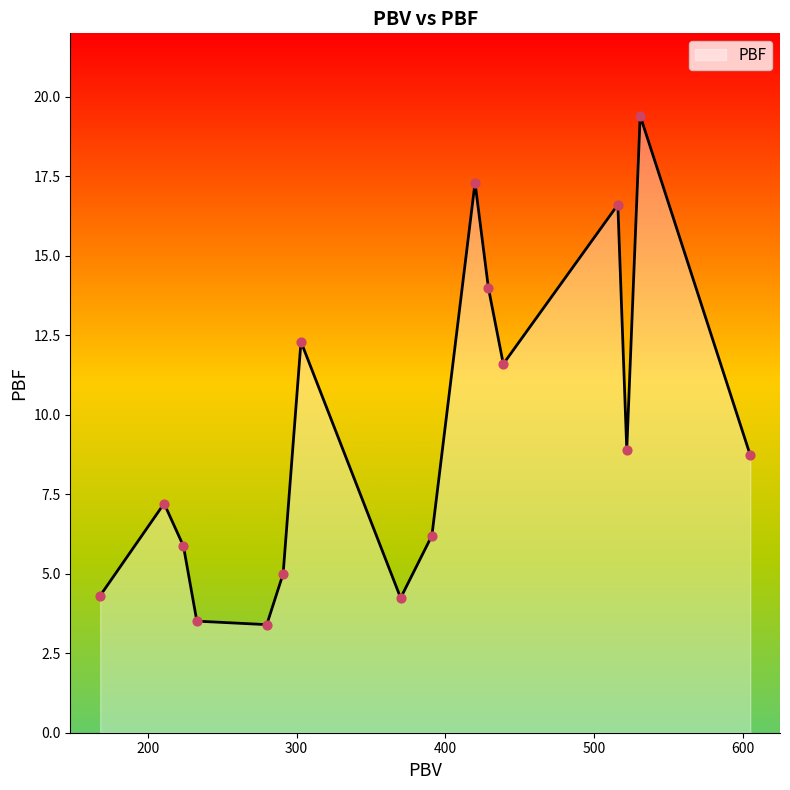

What is the smallest value displayed?

3.4